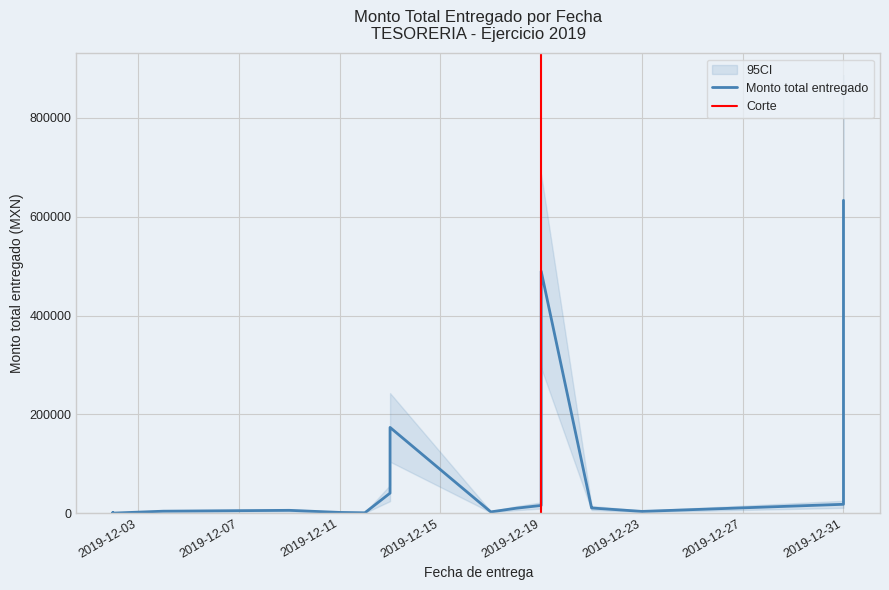

What is the sum of all values?

1425450.4